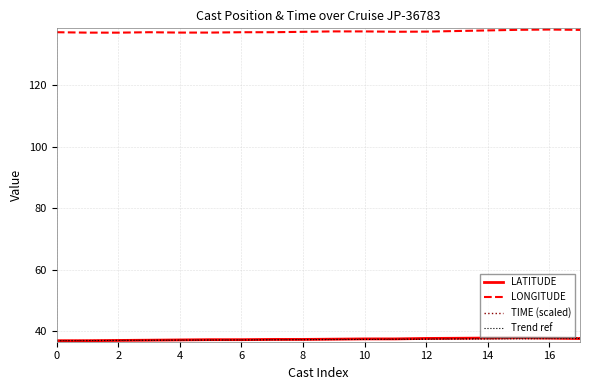

How many data points in TIME are less than 37?

4